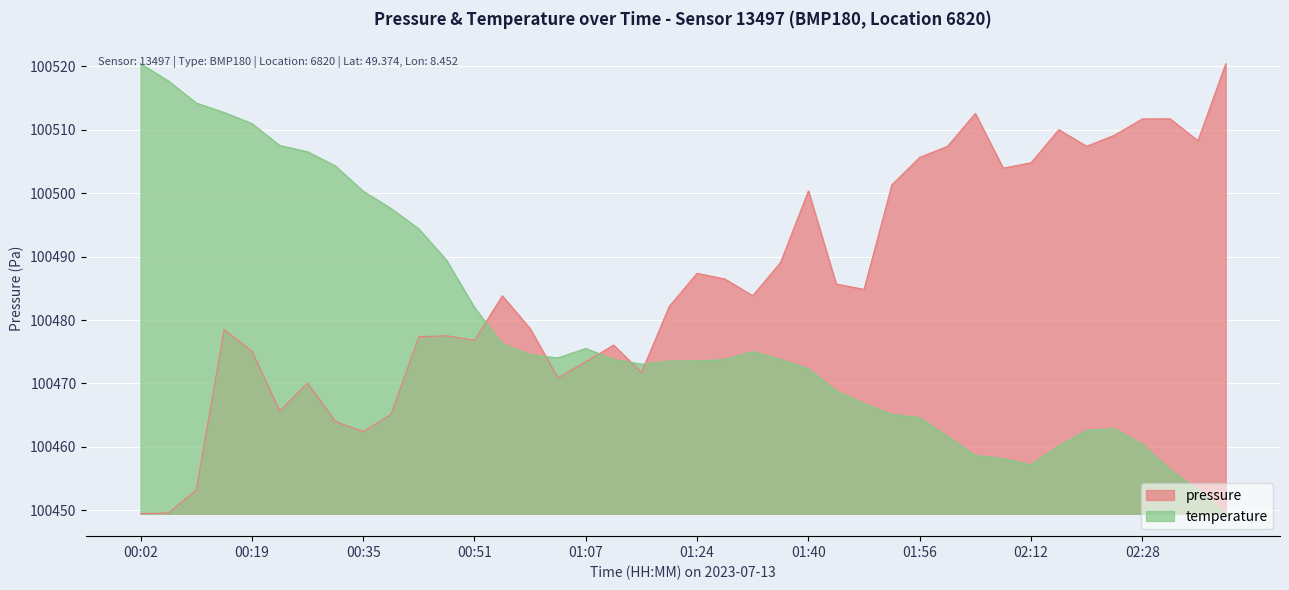

What is the minimum value for pressure?

100449.5